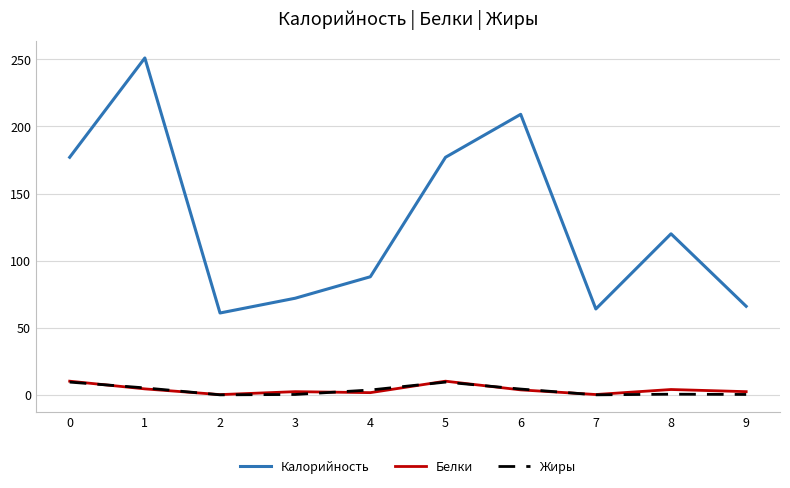

At which label does Калорийность reach its peak?

1